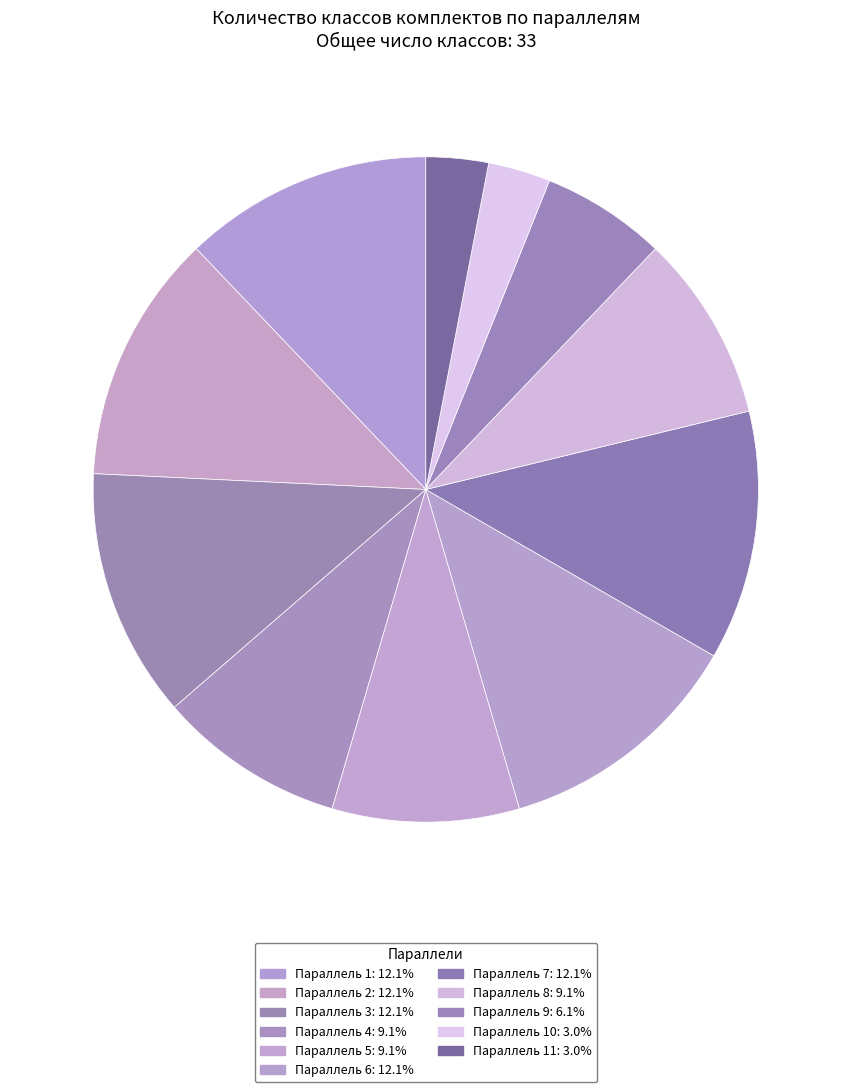

How many segments does this pie chart have?

11